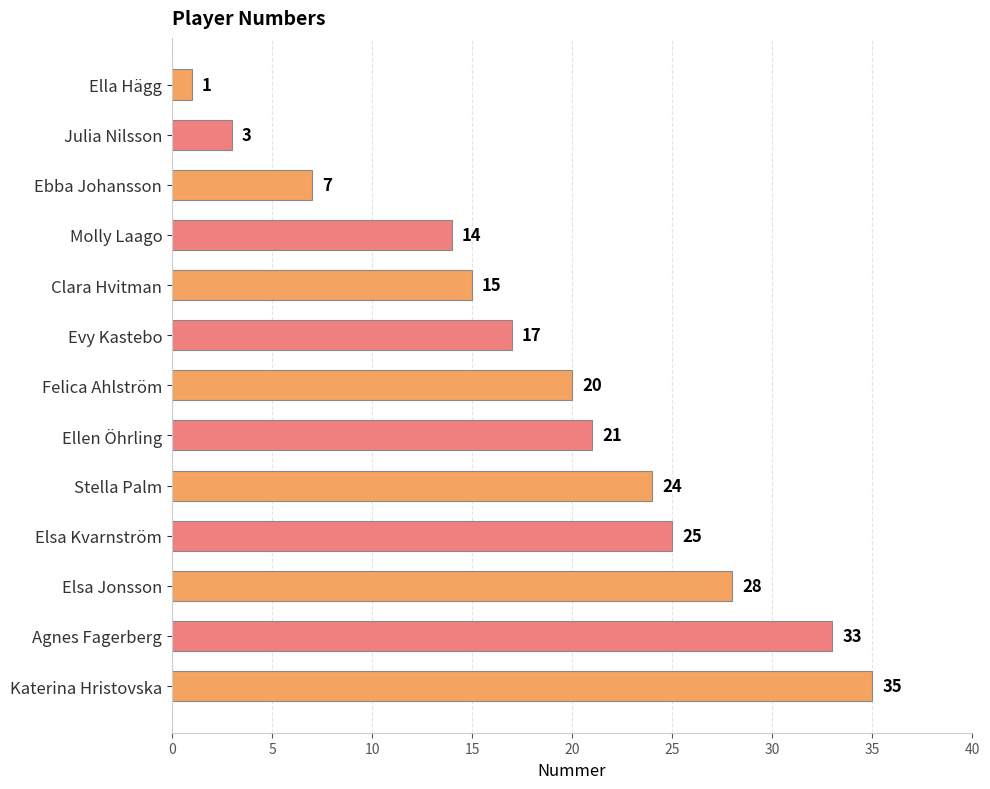

List the labels in order of value, smallest first.

Ella Hägg, Julia Nilsson, Ebba Johansson, Molly Laago, Clara Hvitman, Evy Kastebo, Felica Ahlström, Ellen Öhrling, Stella Palm, Elsa Kvarnström, Elsa Jonsson, Agnes Fagerberg, Katerina Hristovska